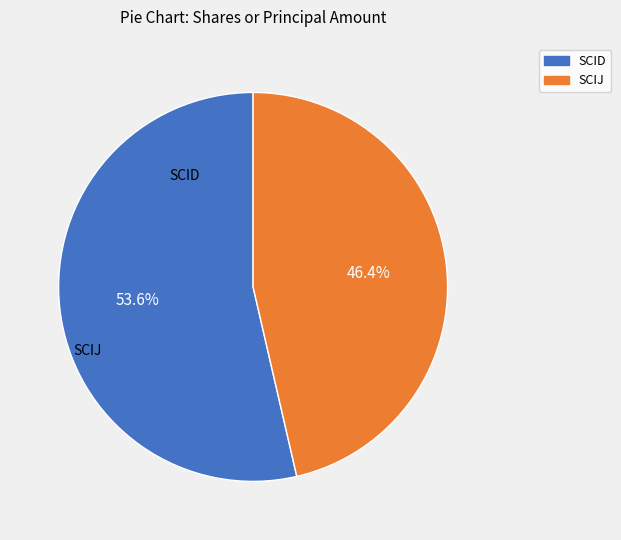

To the nearest percent, what is the combined percentage of SCIJ and SCID?

100%